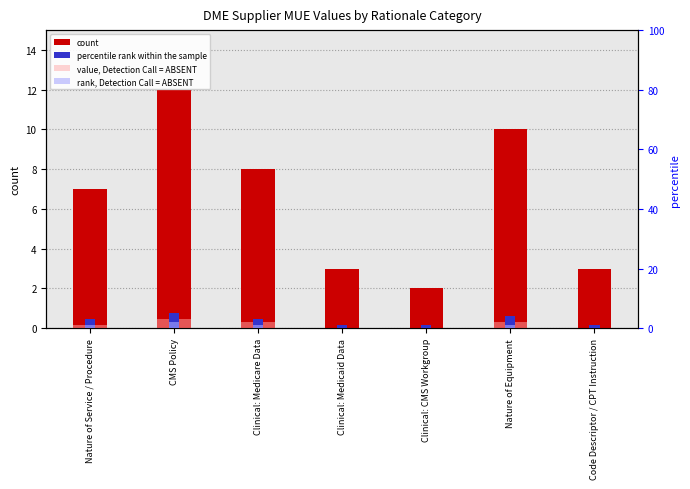

What is the label of the 4th bar from the left?

Clinical: Medicaid Data